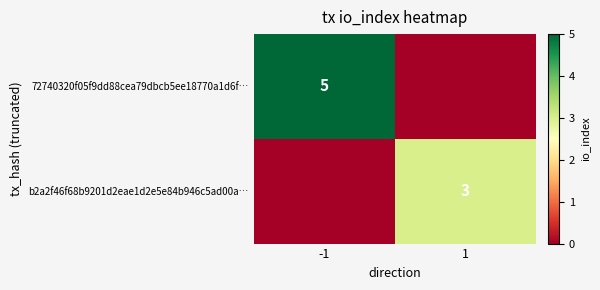

True or false: 72740320f05f9dd88cea79dbcb5ee18770a1d6f… has a value of 5 at -1.

True